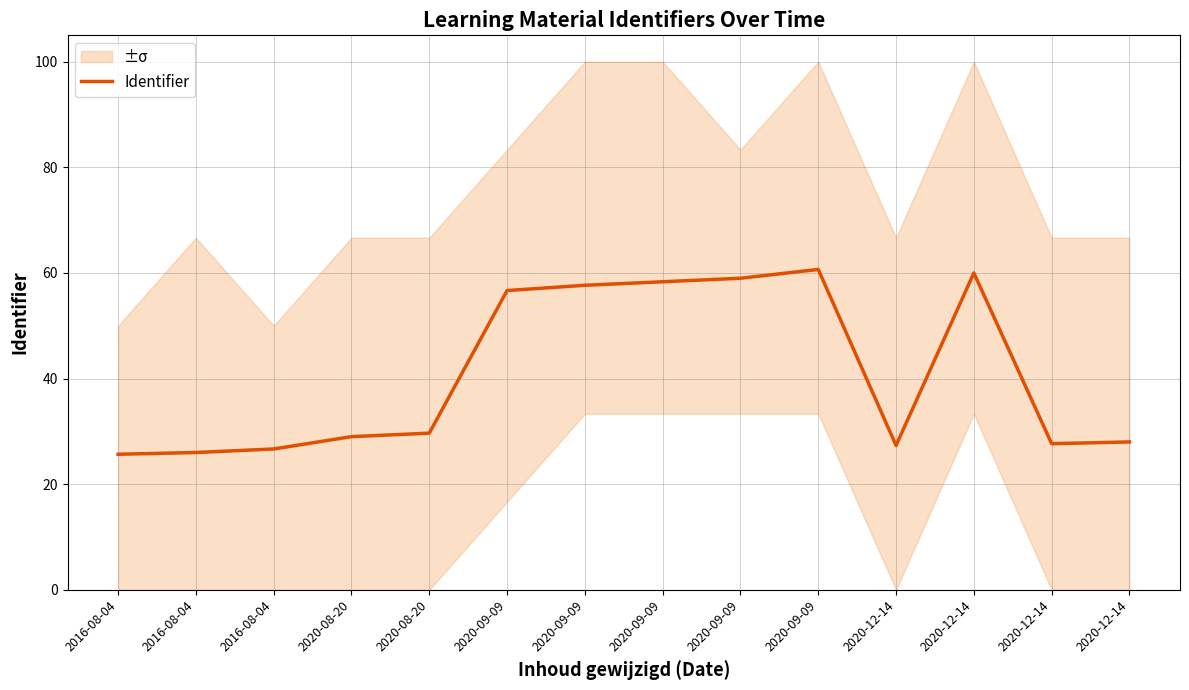

Rank the categories by value from lowest to highest.

2016-08-04, 2016-08-04, 2016-08-04, 2020-12-14, 2020-12-14, 2020-12-14, 2020-08-20, 2020-08-20, 2020-09-09, 2020-09-09, 2020-09-09, 2020-09-09, 2020-12-14, 2020-09-09